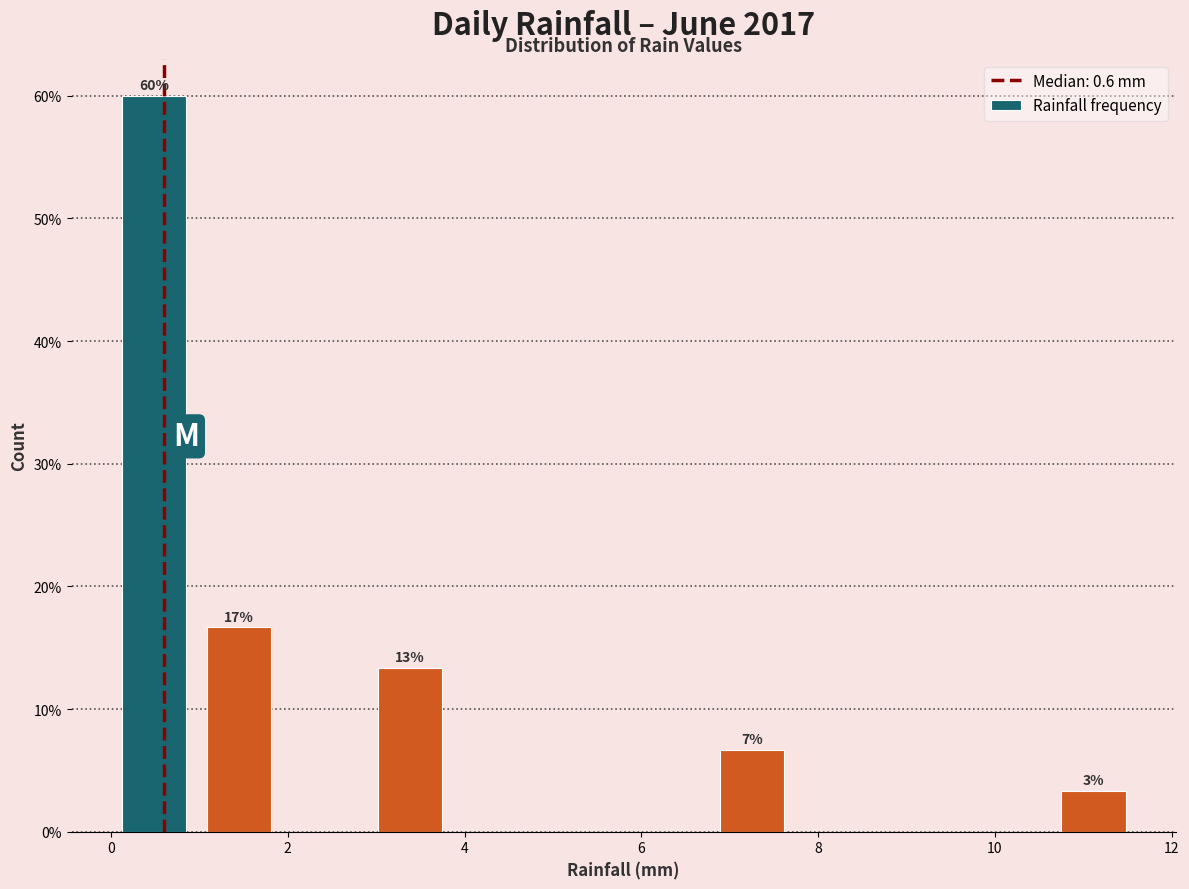

Over which range of the x-axis is the bar tallest?

0.0 to 1.0